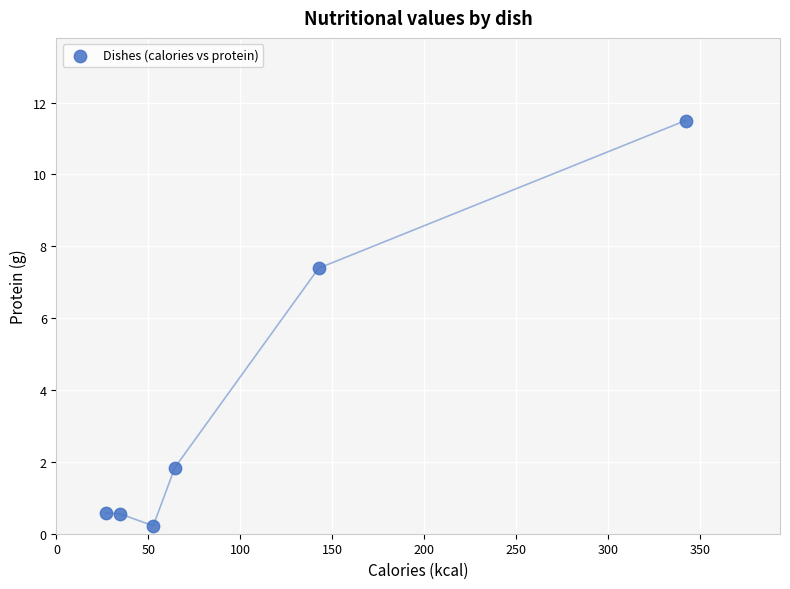

What Y value in the scatter plot is closest to 5?

7.4